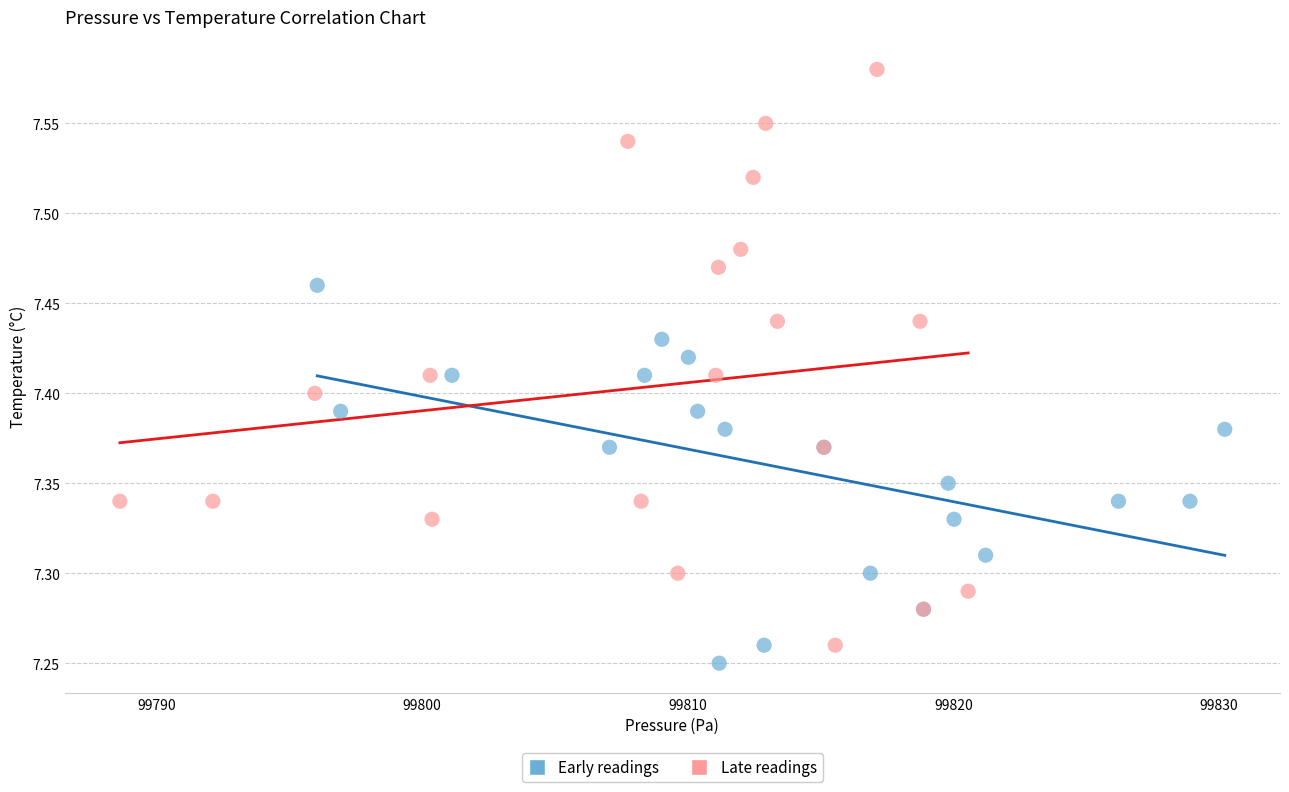

Which series has the widest spread of Y values?

Late readings